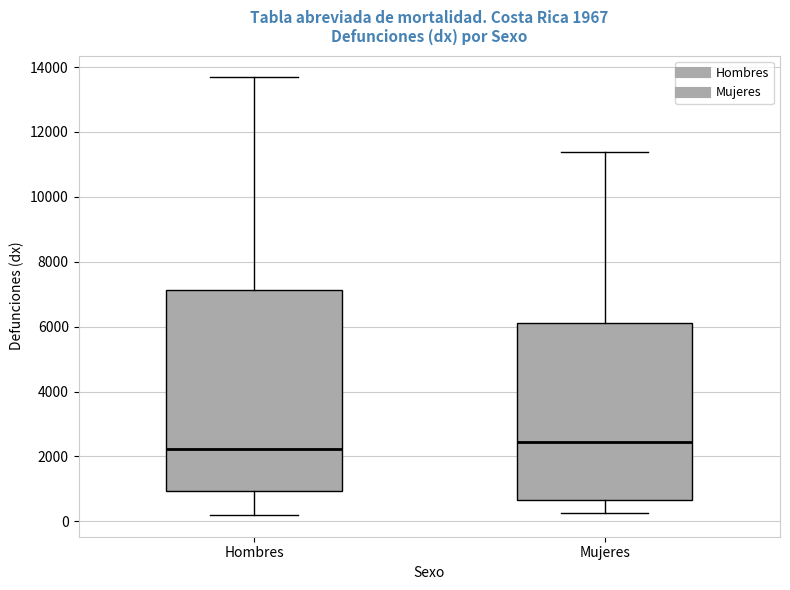

Comparing the boxes themselves (not the whiskers), which one is the tallest?

Hombres